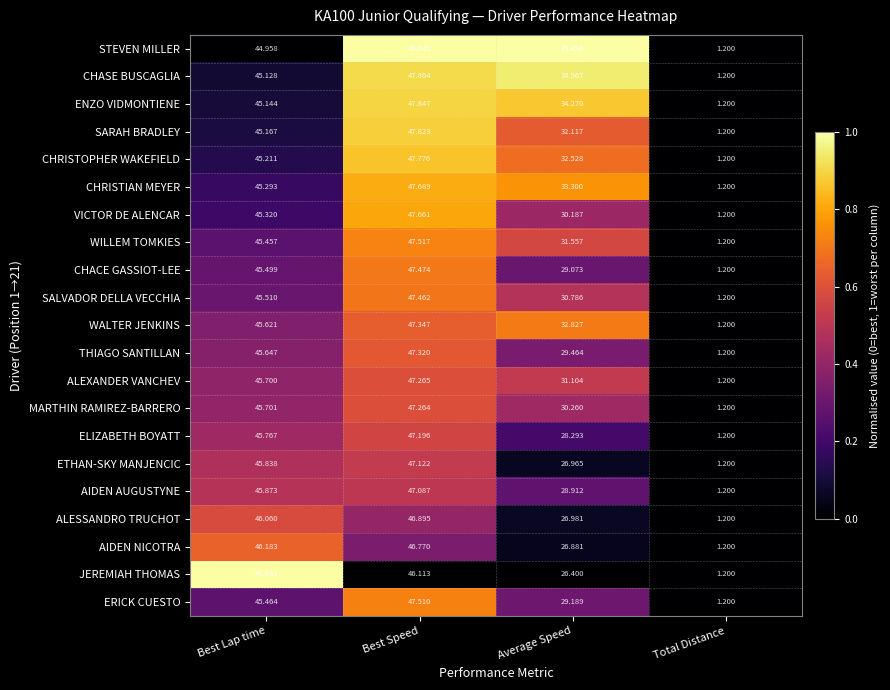

Count the number of data series in this chart.

21